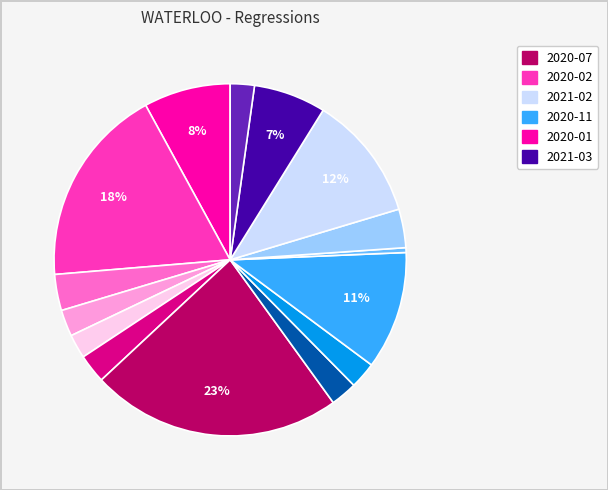

Does any single category account for the majority?

No